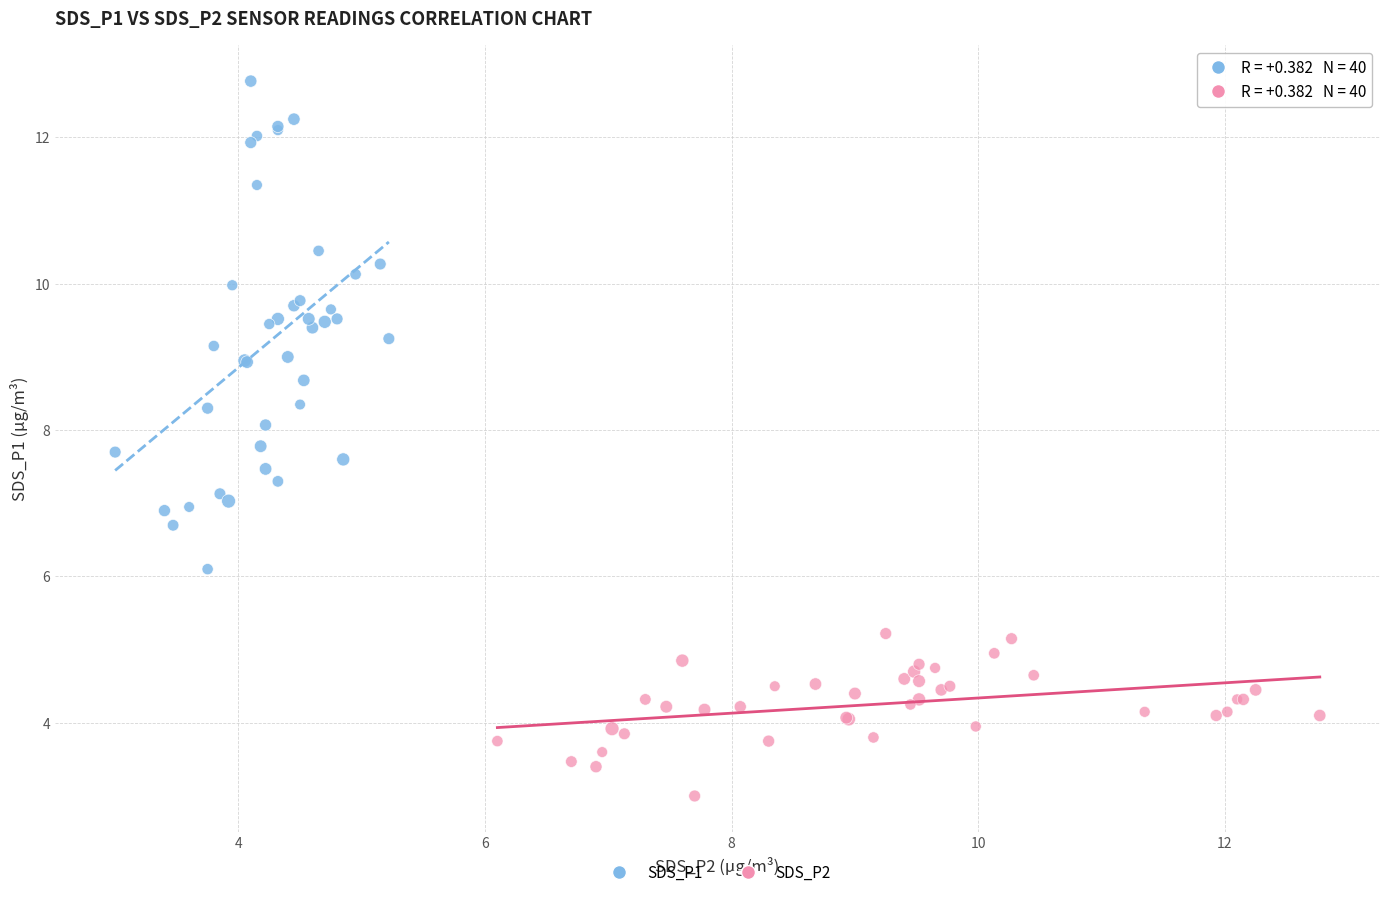

Which series reaches the minimum Y coordinate?

SDS_P2